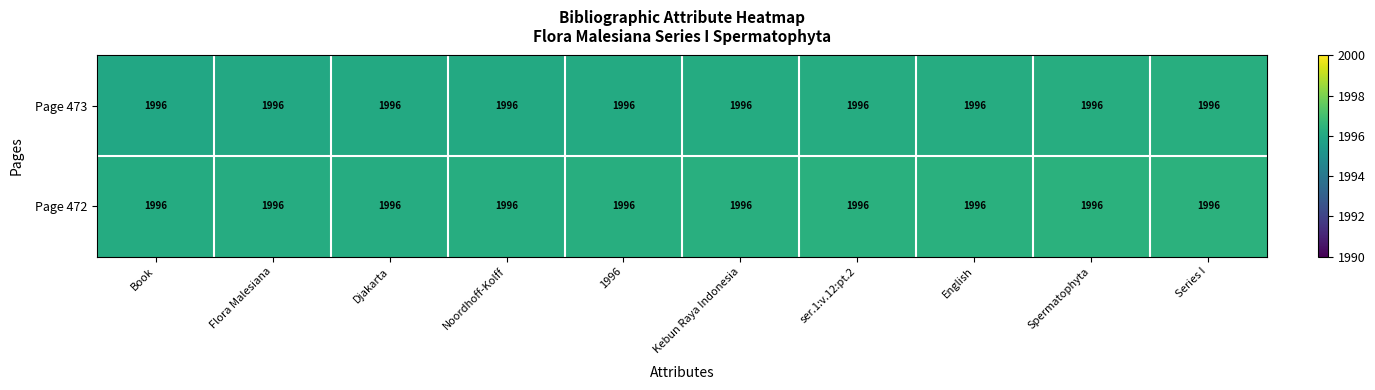

Rank the series at English from lowest to highest value.

Page 473, Page 472